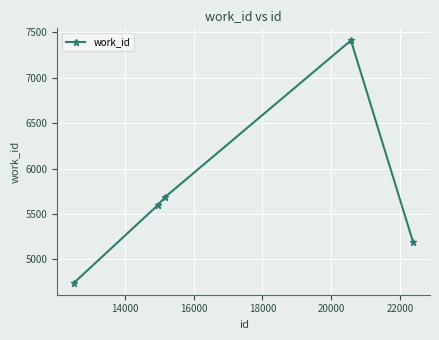

True or false: the data has more than 1 interior local peaks.

False